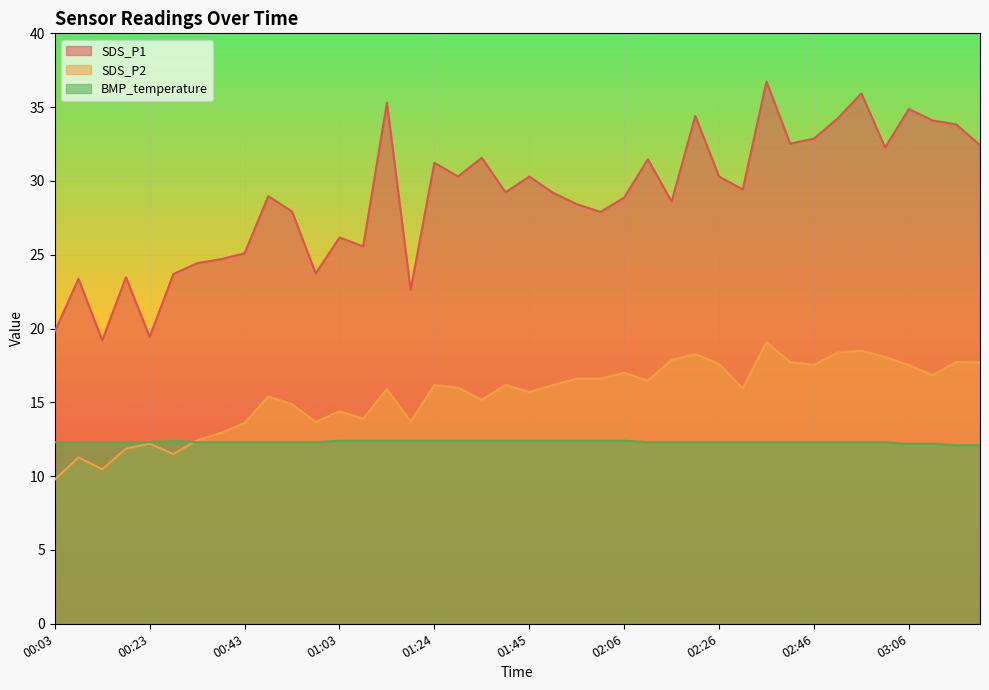

What are all the series names shown in the legend?

SDS_P1, SDS_P2, BMP_temperature